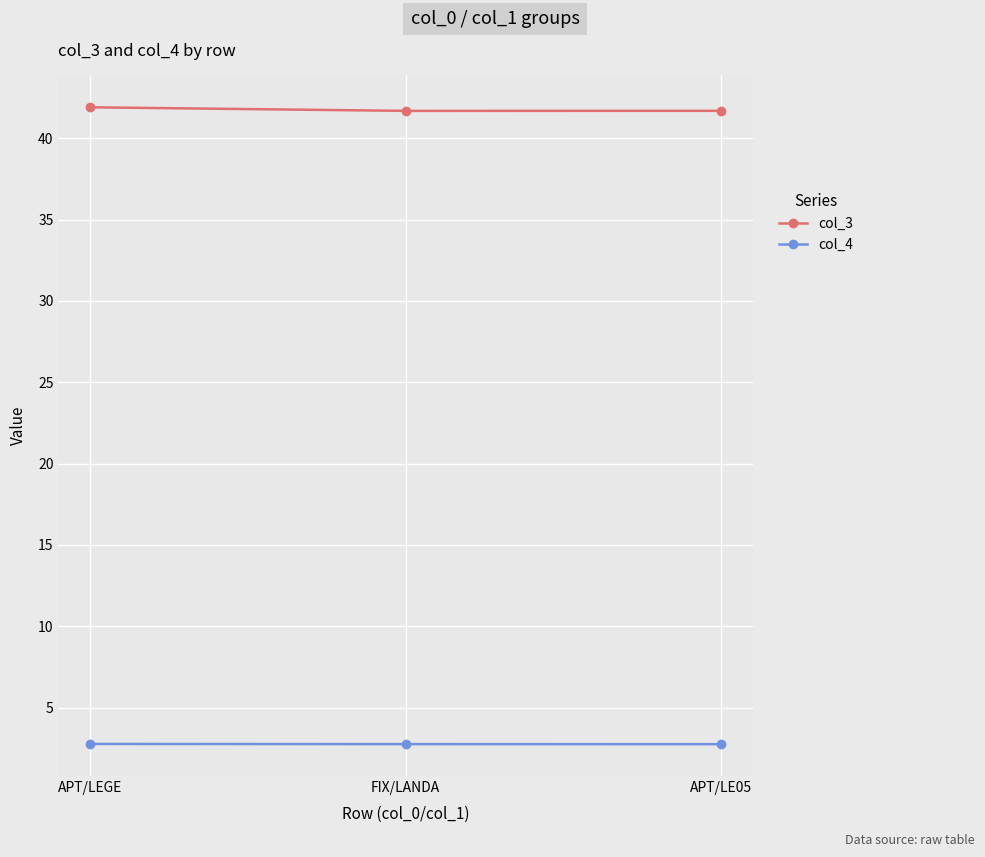

What is the highest value of the col_3 series?

41.9